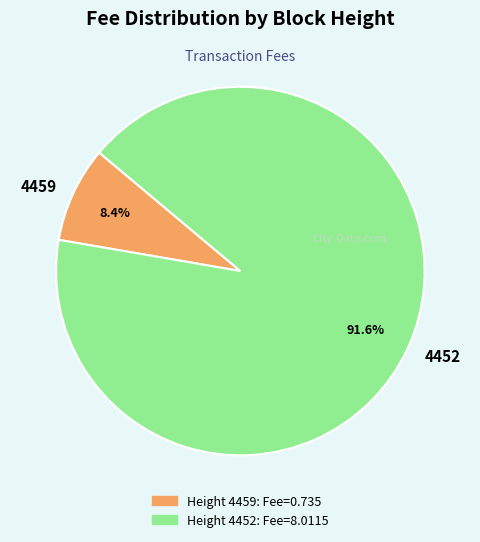

Is the sum of 4459 and 4452 greater than half?

Yes